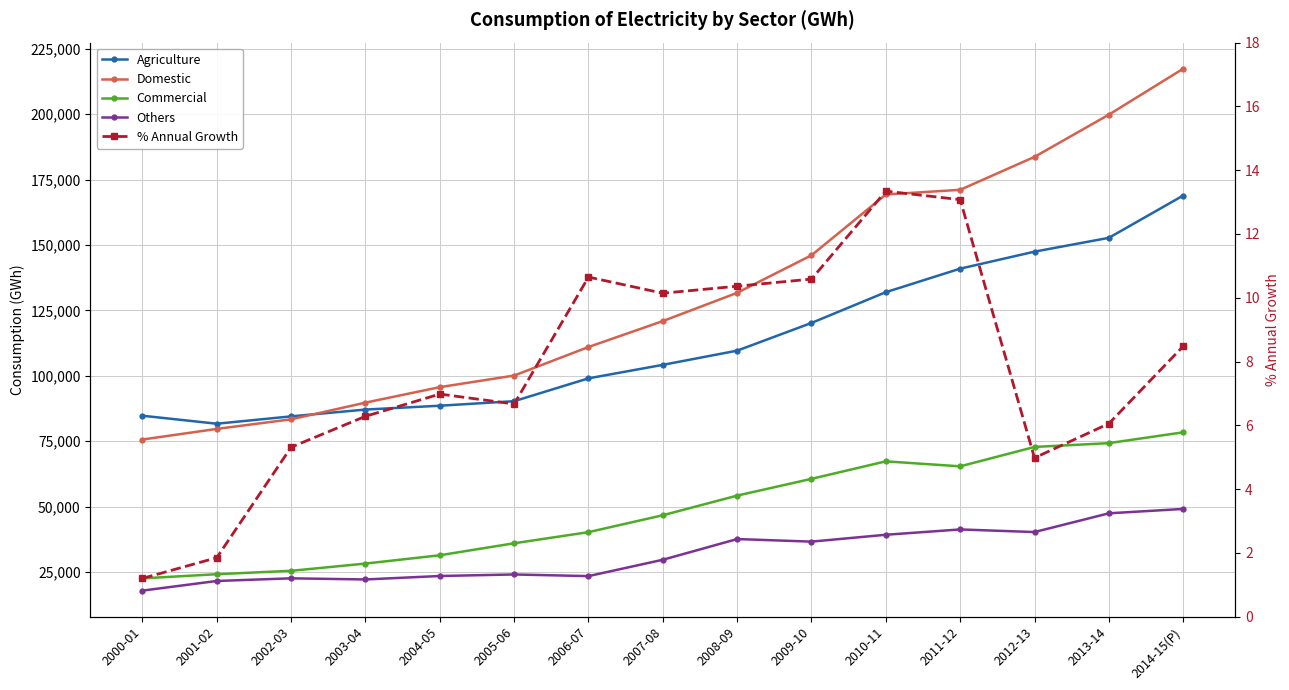

What is the value of the Domestic point at the 8th from the left?

120918.0